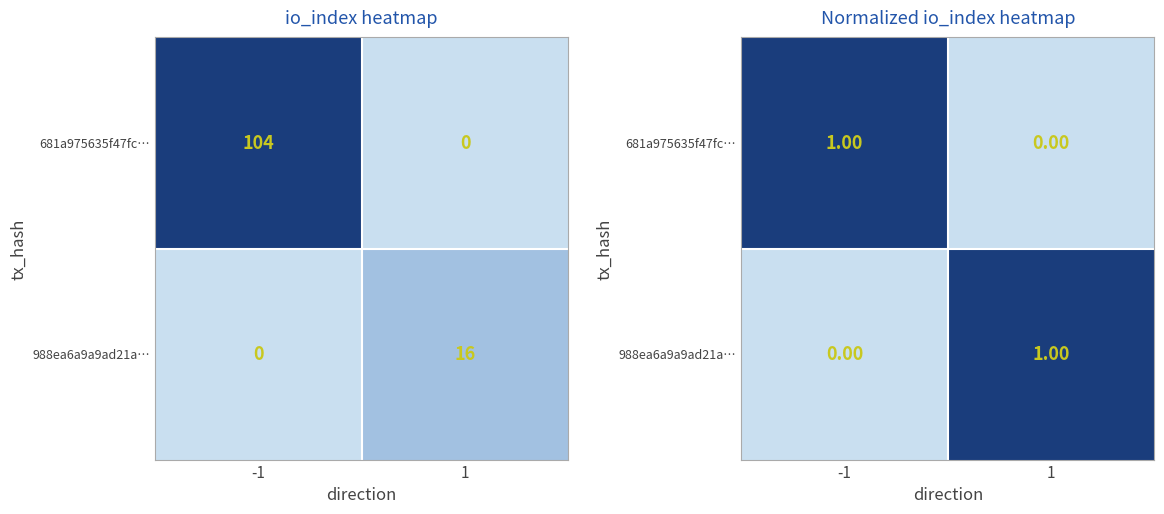

What is the difference between the maximum and minimum values in the 681a975635f47fc… series?

1